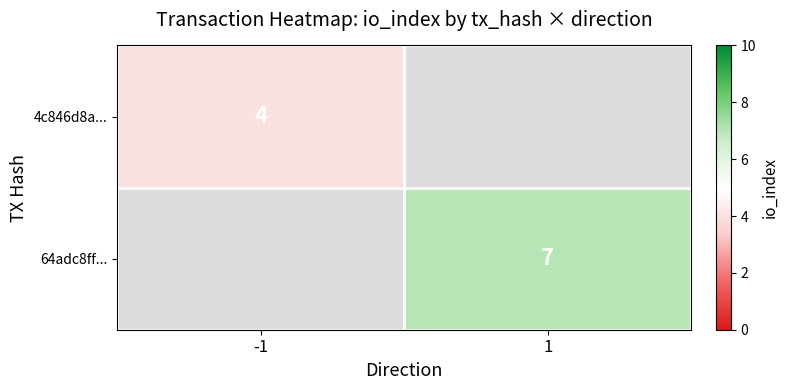

The value of 64adc8ff... at 1 is 7. True or false?

True